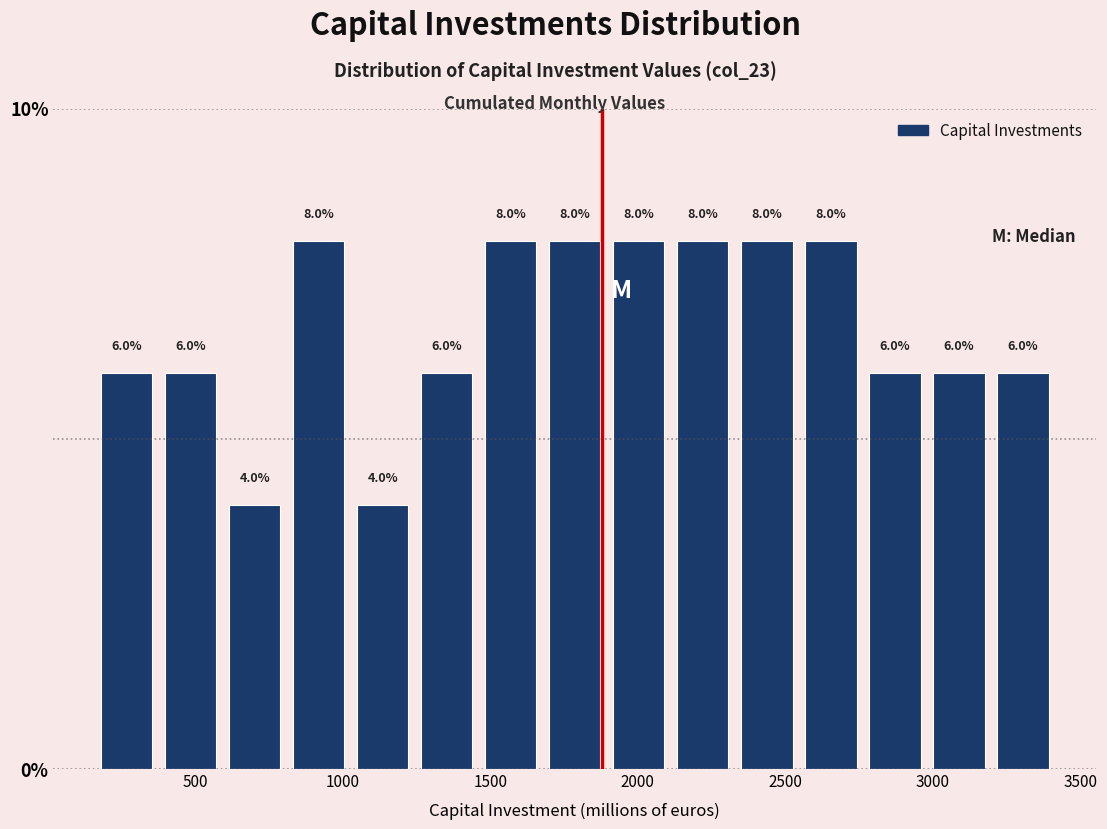

What is the height of the bar covering 1050 to 1250 on the x-axis? The bar edges are not printed on the chart, so give them approximately, as read against the axis.

4.0